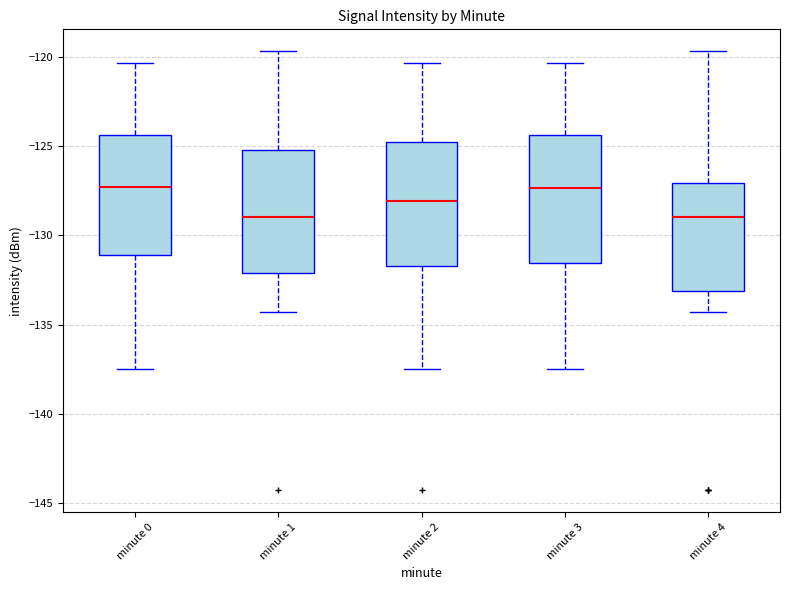

Reading left to right, transcribe this box plot: for each box, give where its median line is, the range the box spans, and where its two whiskers end, as read against the y-axis. The values are not printed on the chart, so give them approximately, as read against the axis.

minute 0: median -127.5, box -131.0 to -124.5, whiskers -137.5 to -120.5
minute 1: median -129.0, box -132.0 to -125.0, whiskers -134.5 to -119.5
minute 2: median -128.0, box -131.5 to -125.0, whiskers -137.5 to -120.5
minute 3: median -127.5, box -131.5 to -124.5, whiskers -137.5 to -120.5
minute 4: median -129.0, box -133.0 to -127.0, whiskers -134.5 to -119.5